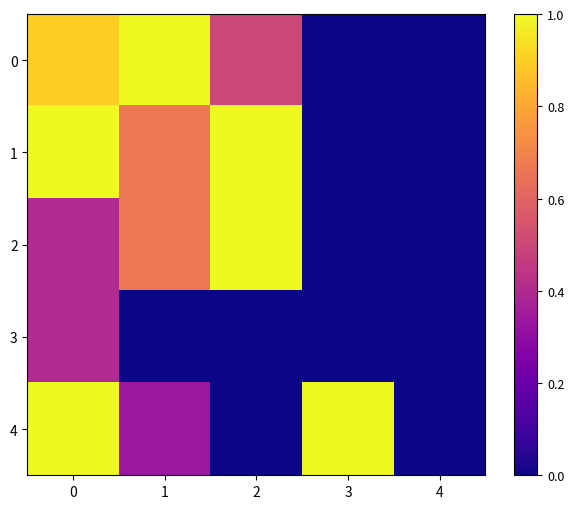

Reading left to right, list all the values displayed in this chart.

0: 0=0.9	1=1.0	2=0.5	3=0.0	4=0.0
1: 0=1.0	1=0.7	2=1.0	3=0.0	4=0.0
2: 0=0.4	1=0.7	2=1.0	3=0.0	4=0.0
3: 0=0.4	1=0.0	2=0.0	3=0.0	4=0.0
4: 0=1.0	1=0.3	2=0.0	3=1.0	4=0.0